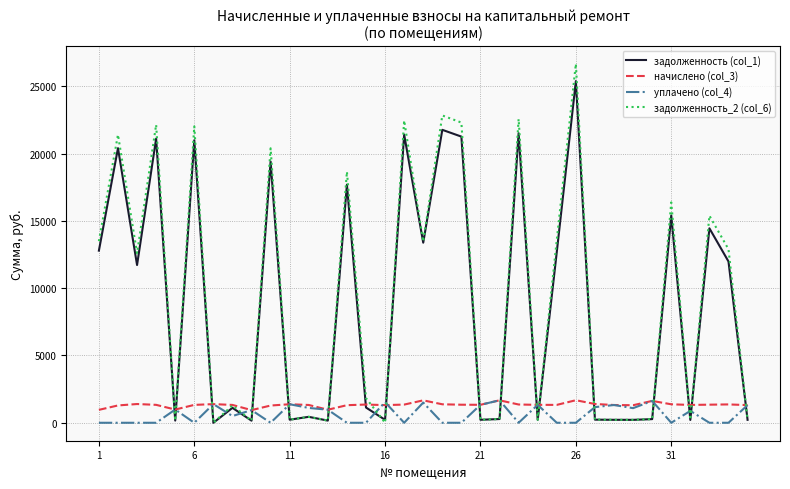

True or false: начислено (col_3) has more than 1 interior local peaks.

True